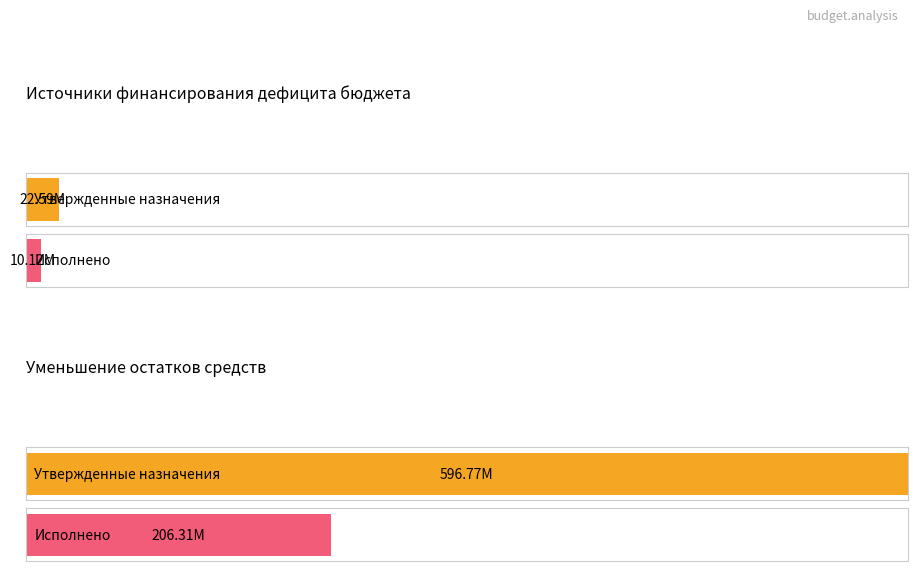

The value of Исполнено at Уменьшение остатков средств is 206309463.9. True or false?

True